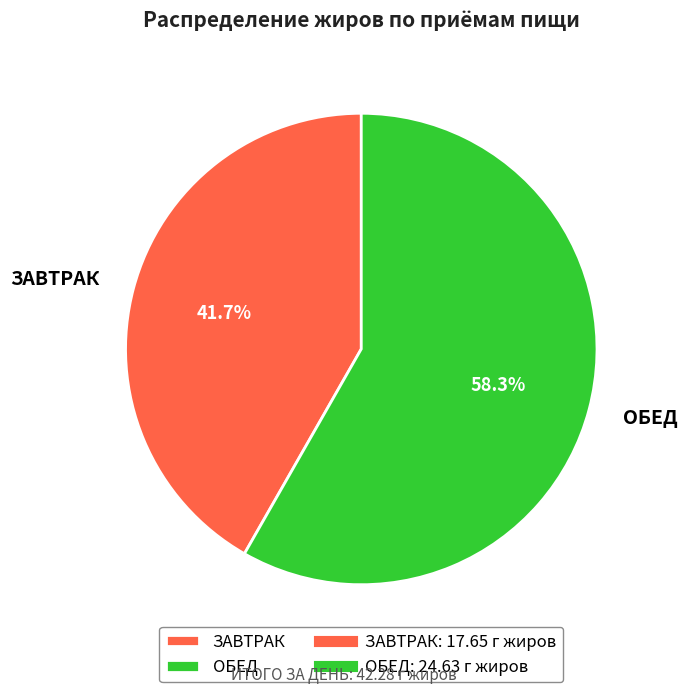

How many slices are in this pie chart?

2